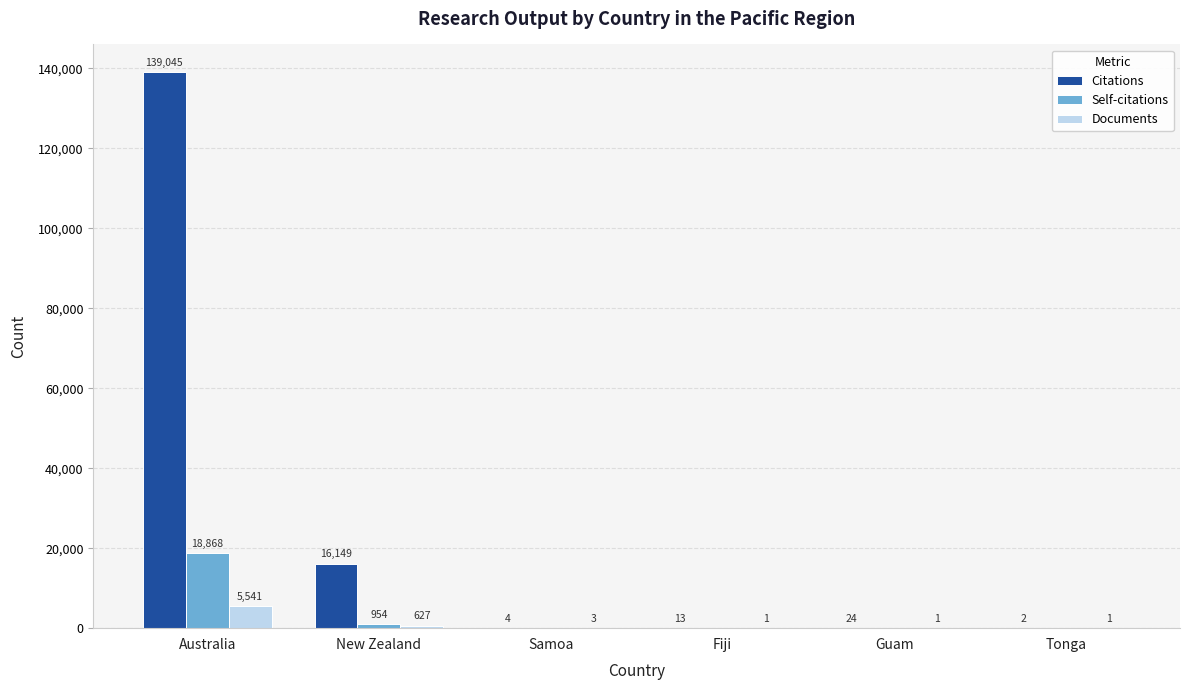

At which label does Self-citations reach its peak?

Australia